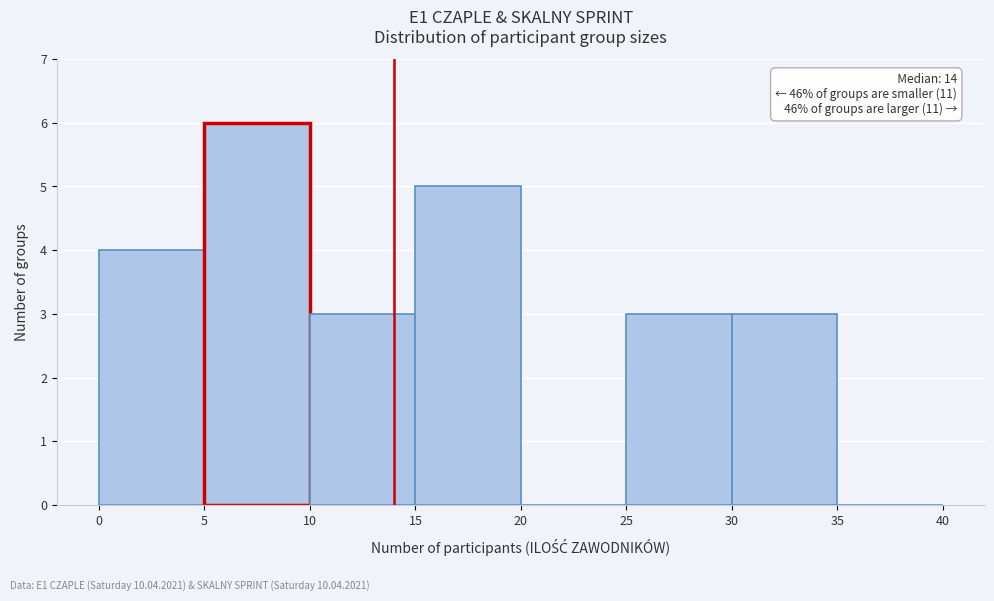

Over which range of the x-axis is the bar tallest?

5 to 10